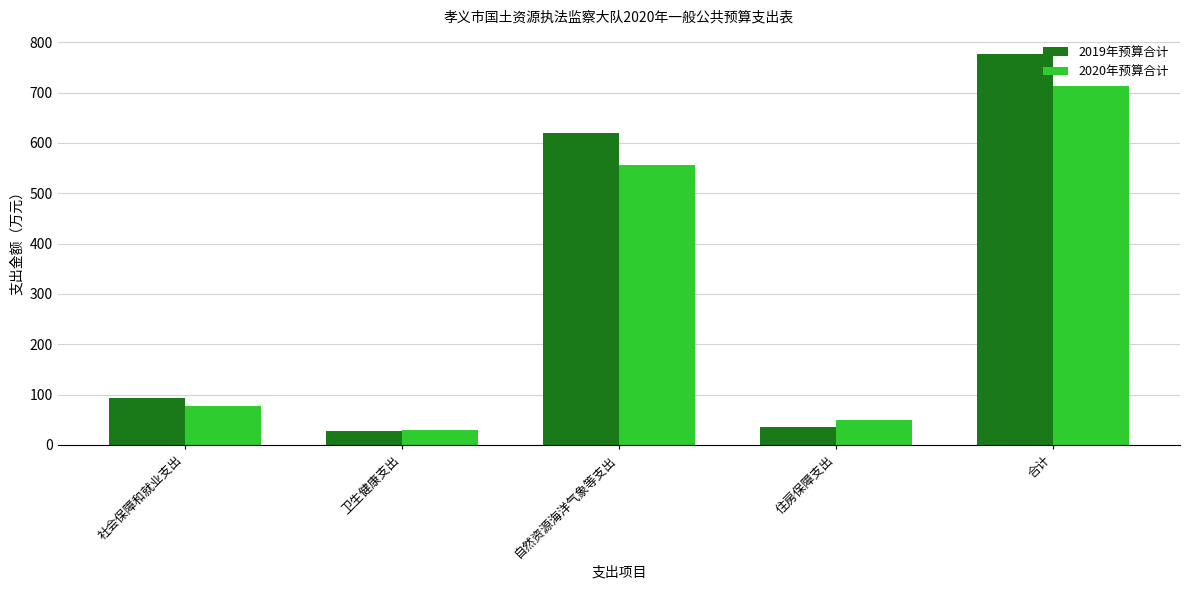

How many bars are there in each group?

2